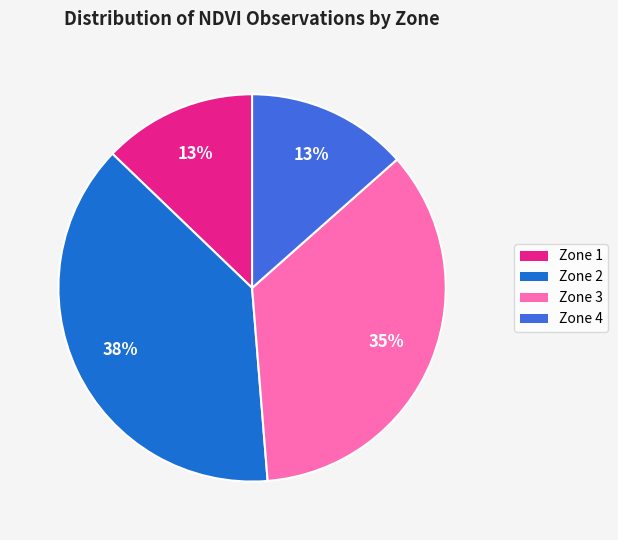

To the nearest percent, what percentage of the pie is Zone 4?

13%